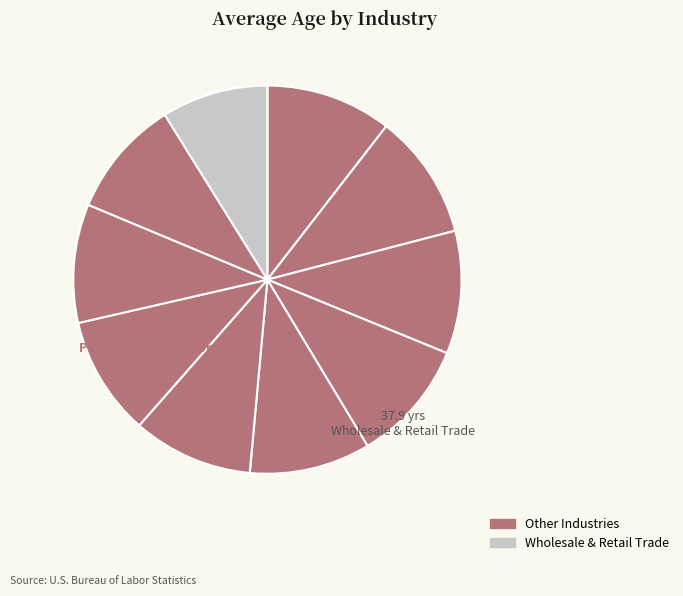

Which category has the biggest portion of the pie?

Public Administration